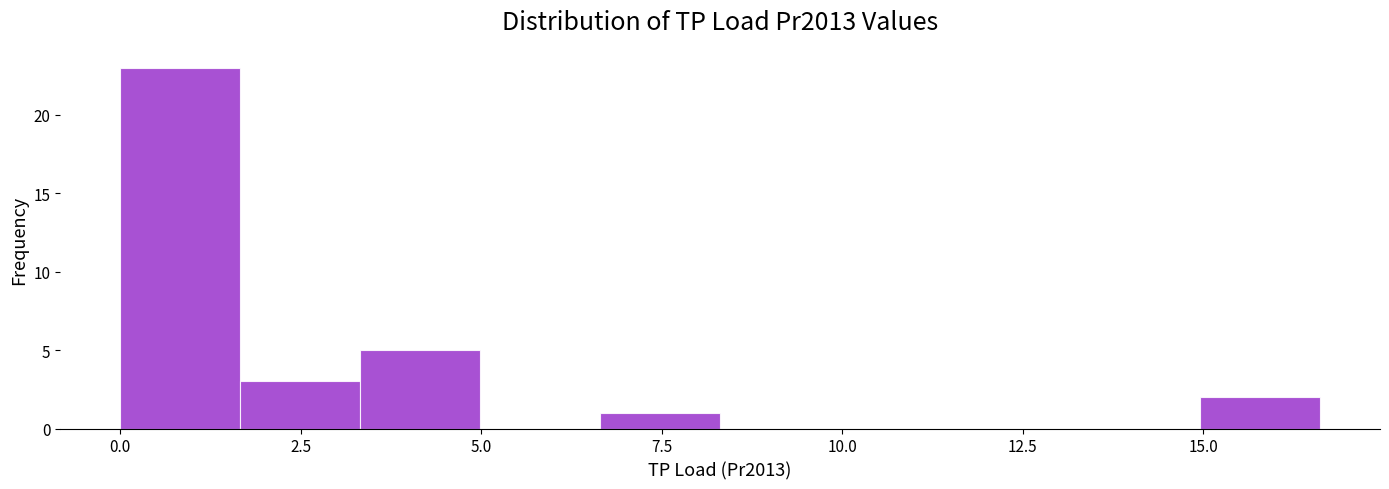

Read against the x-axis, roughly where is the centre of the tallest bar?

1.0